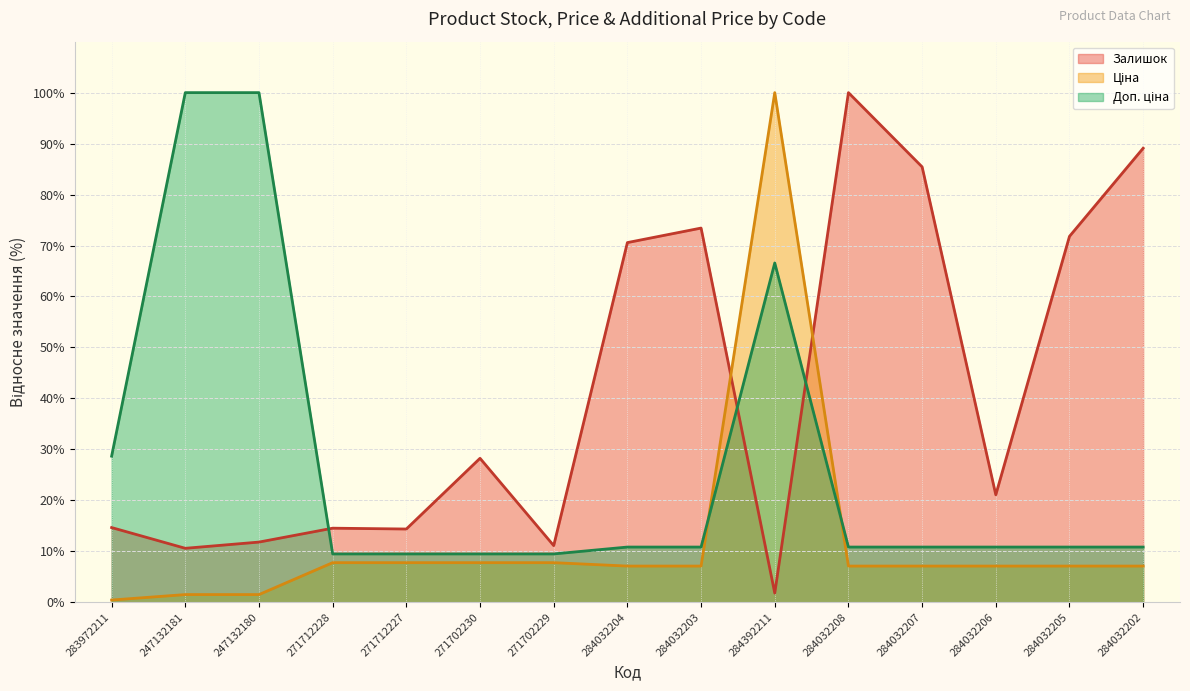

True or false: Ціна and Доп. ціна cross at least once.

True